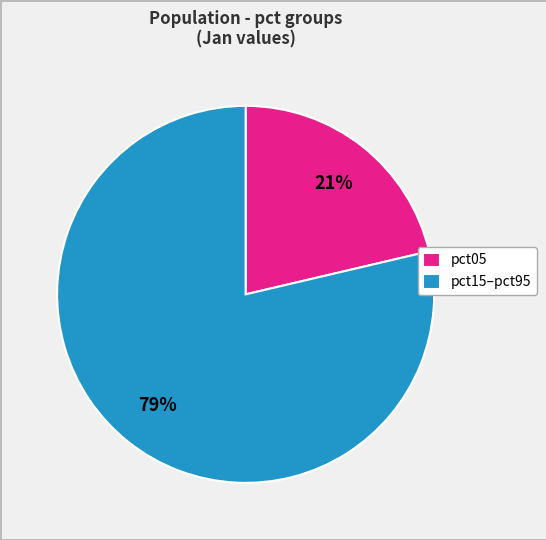

The pct15–pct95 slice represents 67% of the pie. True or false?

False